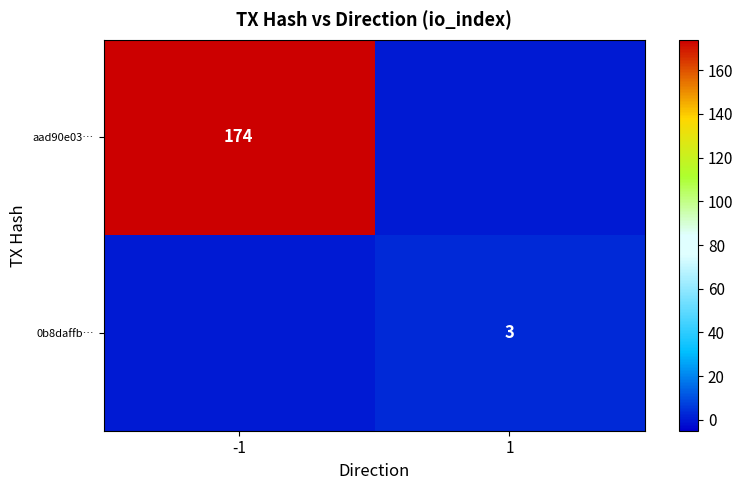

Is the value of aad90e03… at -1 greater than the value of 0b8daffb… at 1?

Yes